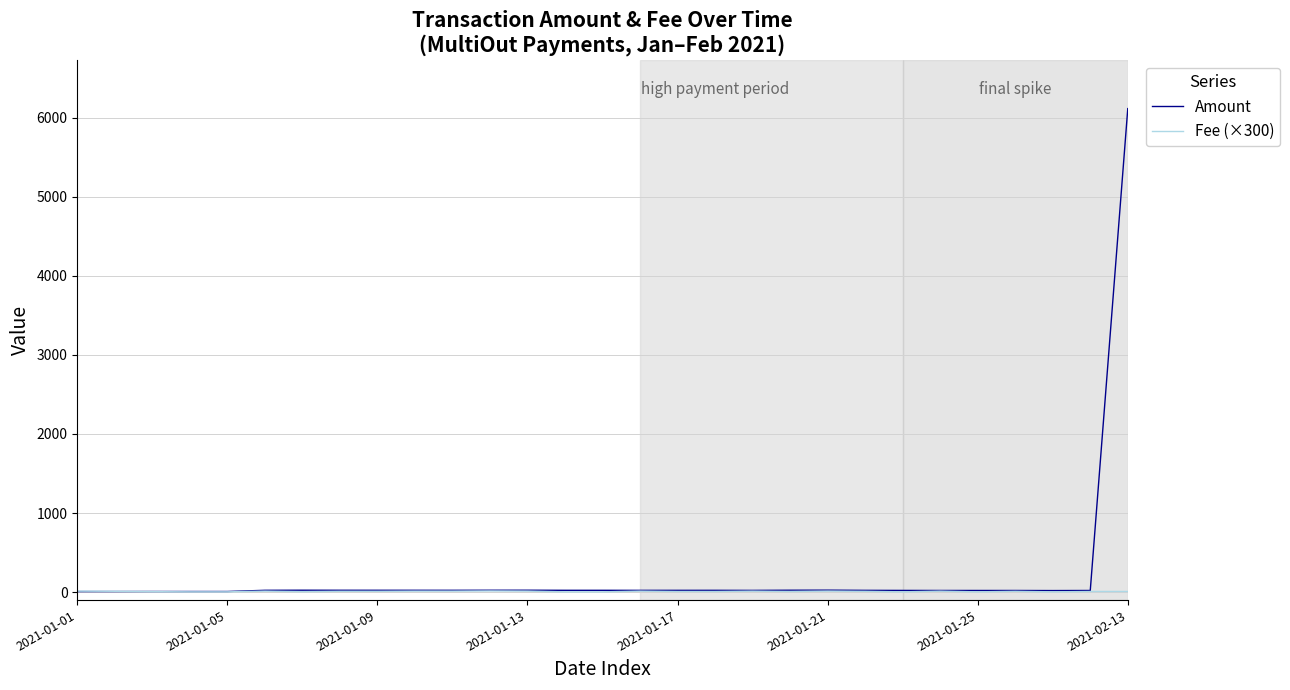

Does the chart display data point markers on the line(s)?

No